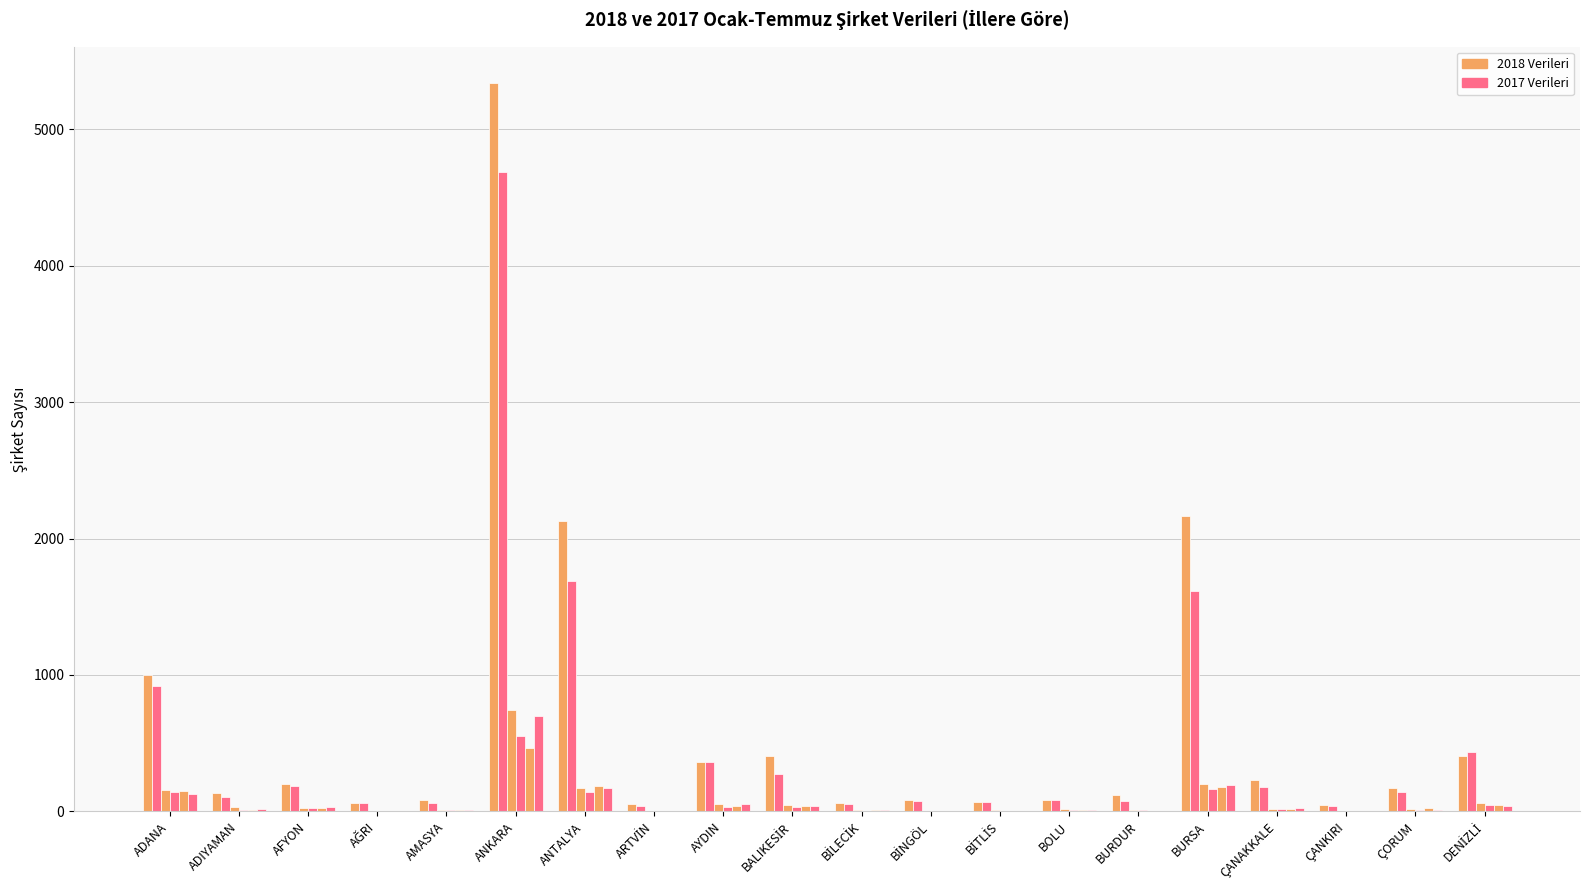

Is it true that 2017 KURULAN ŞİRKET equals 1615 at BURSA?

True